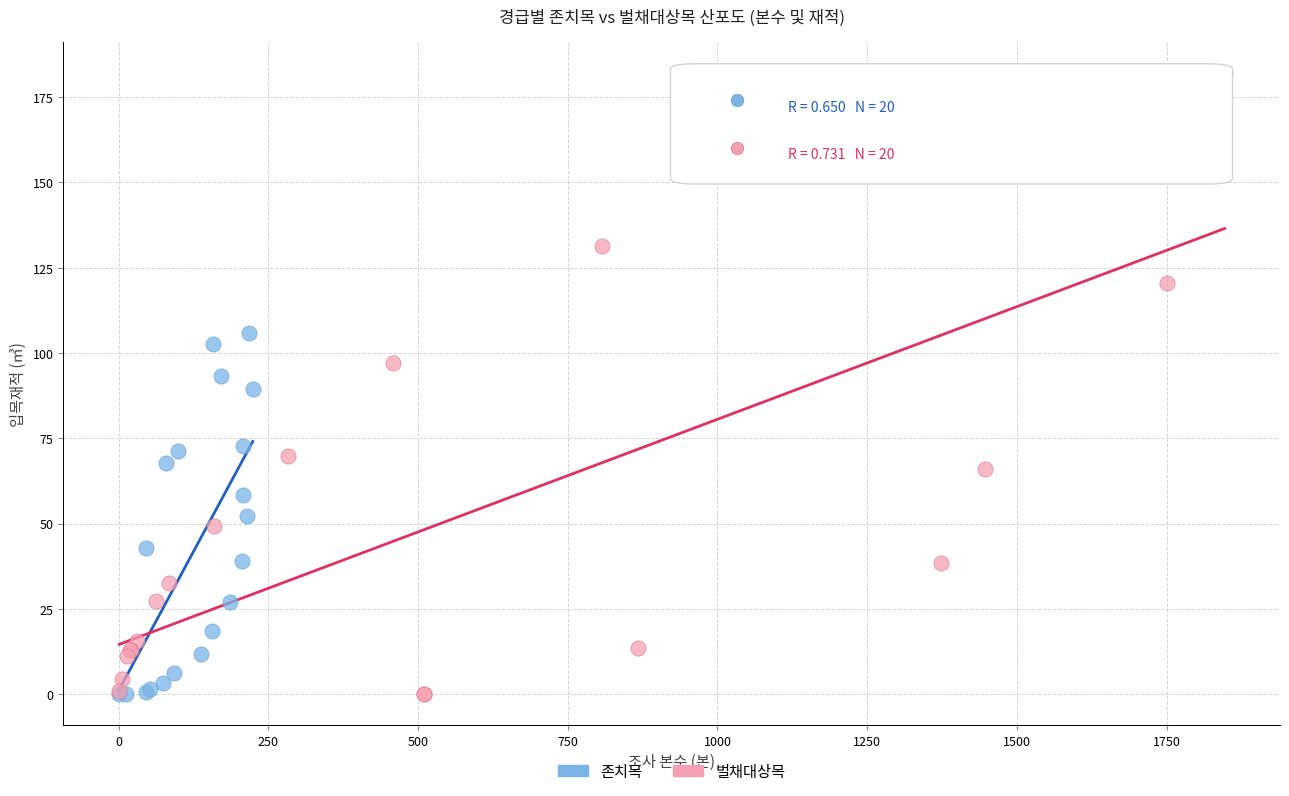

Which series reaches the maximum Y coordinate?

벌채대상목